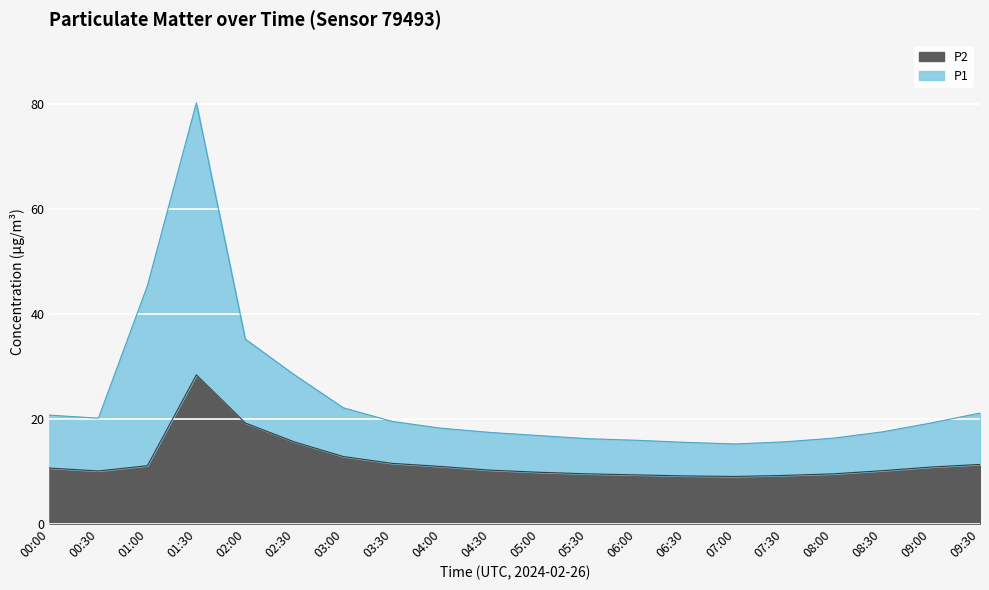

How many data points in P1 are less than 19?

10